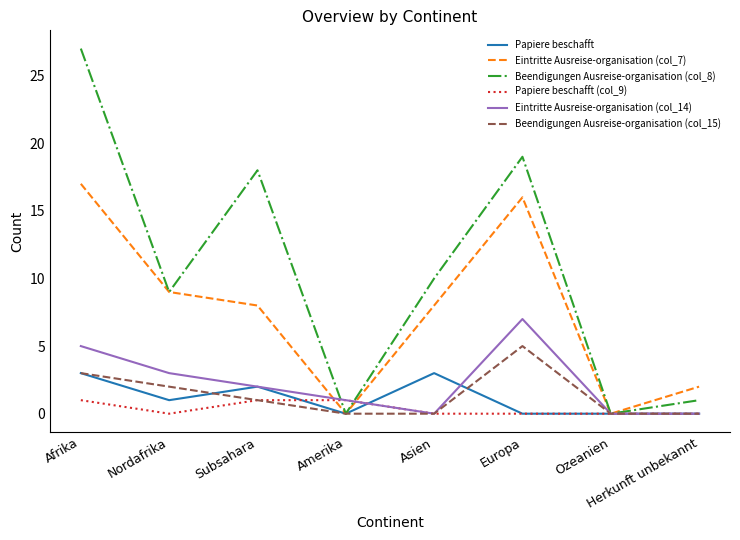

What is the sum of the Papiere beschafft values at Asien and Herkunft unbekannt?

3